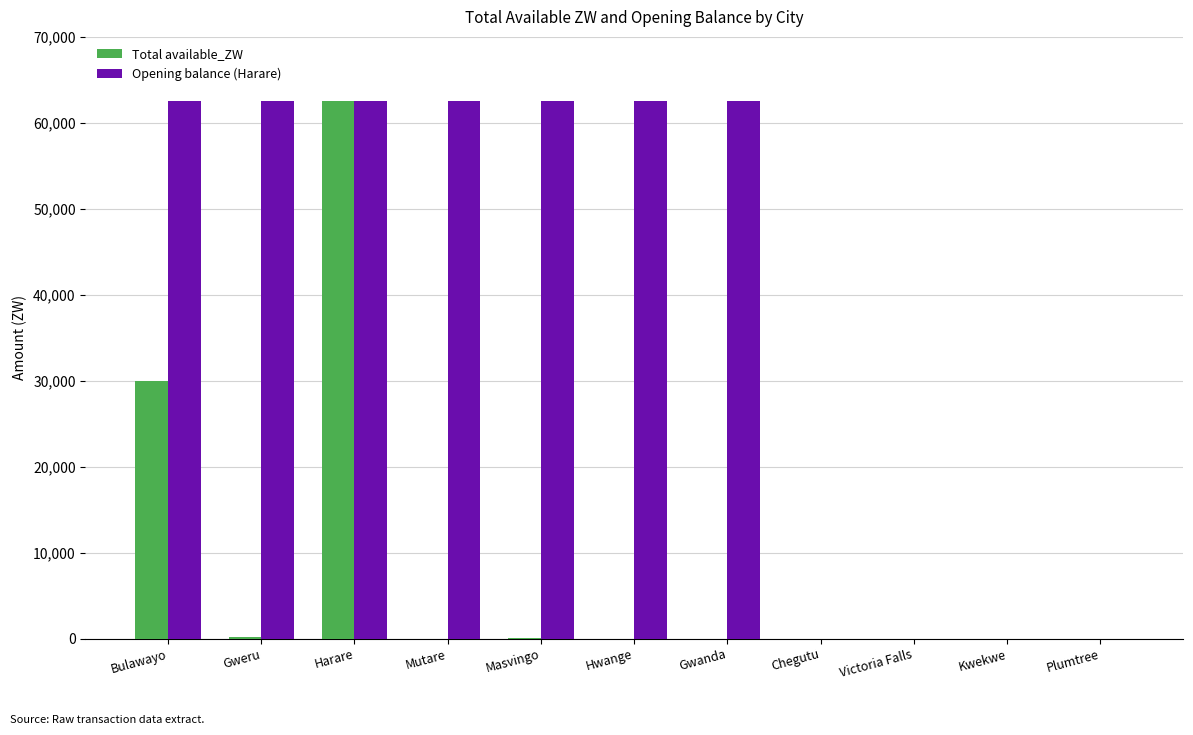

Between Mutare and Plumtree, which series saw the biggest shift?

Opening balance (Harare)